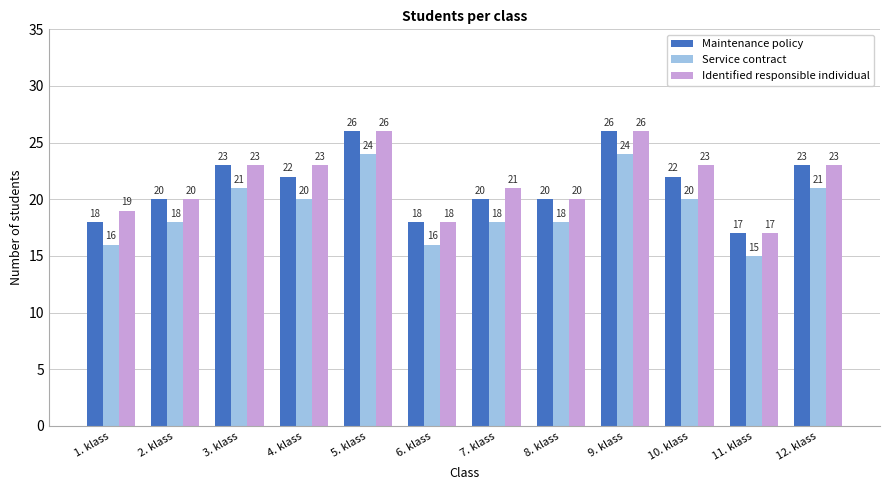

What is the difference between the highest and lowest values at 10. klass?

3